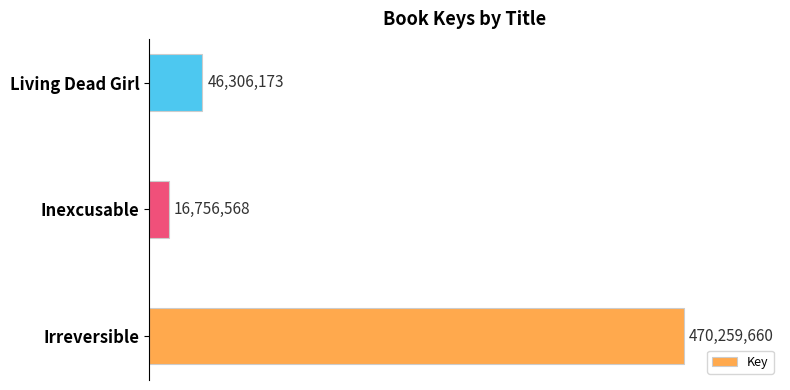

Rank the categories by value from lowest to highest.

Inexcusable, Living Dead Girl, Irreversible